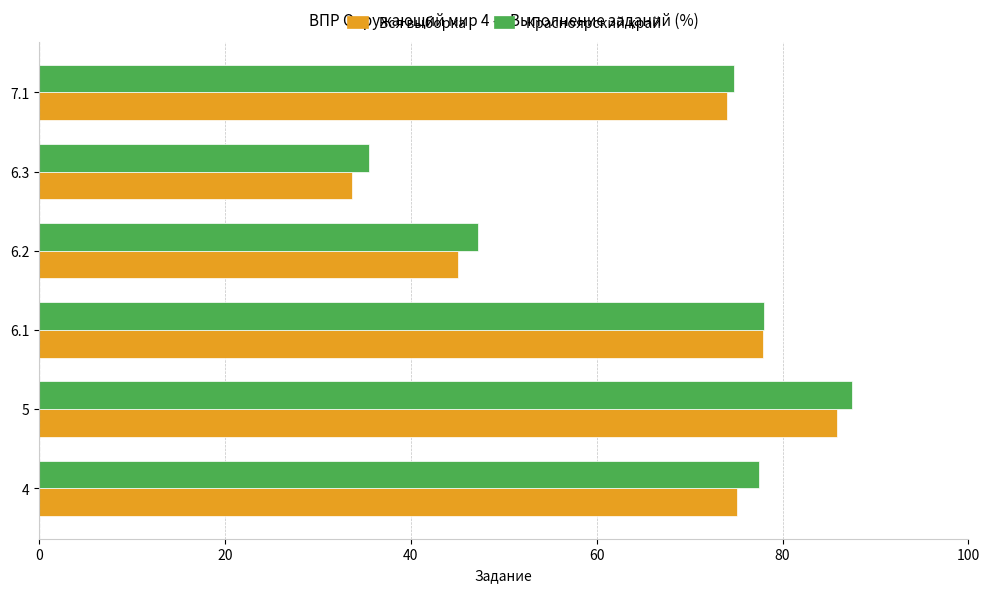

What is the maximum value for Красноярский край?

87.5